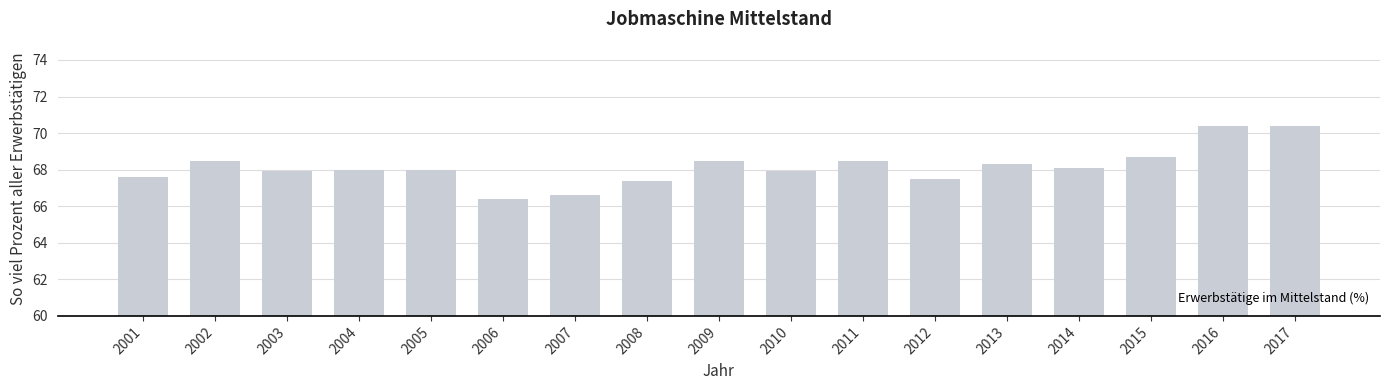

What is the difference between the maximum and minimum values?

4.0